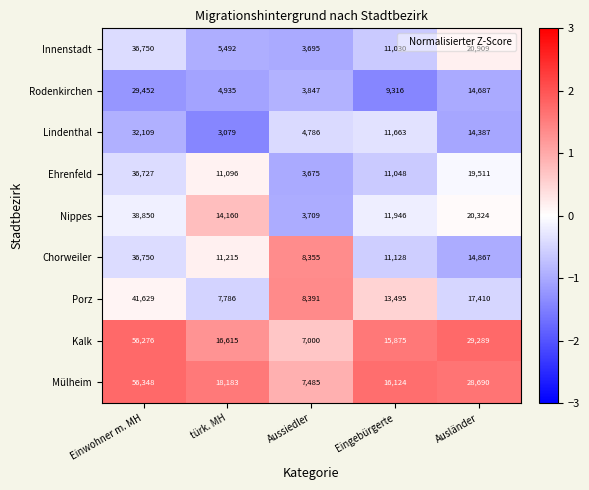

Which series changed the most between türk. MH and Aussiedler?

Mülheim